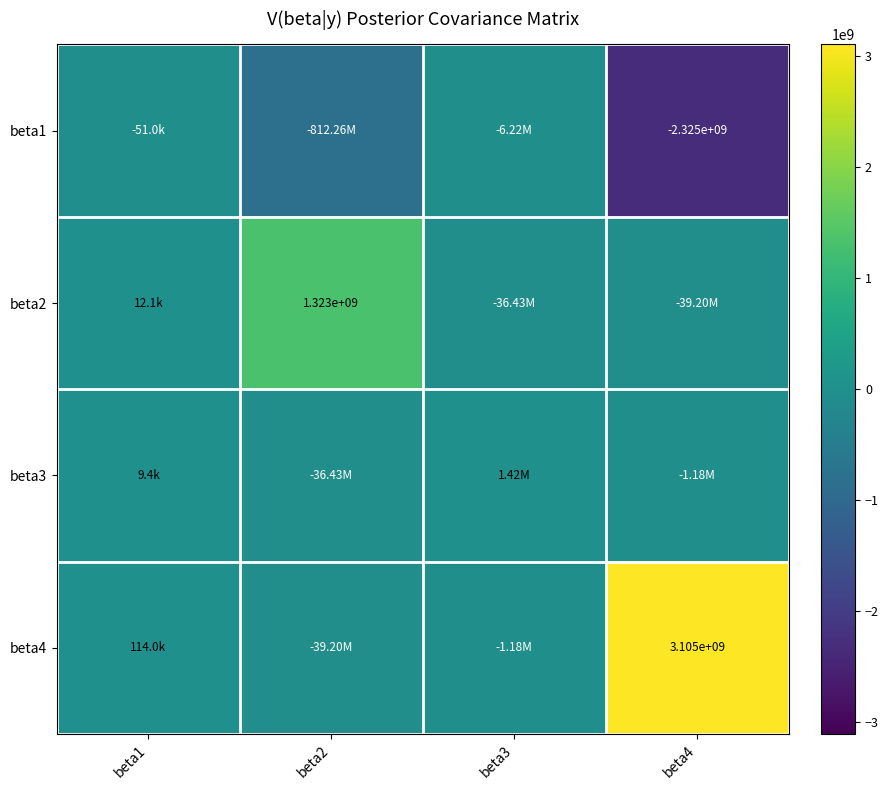

Which category has the highest value in the beta1 series?

beta1